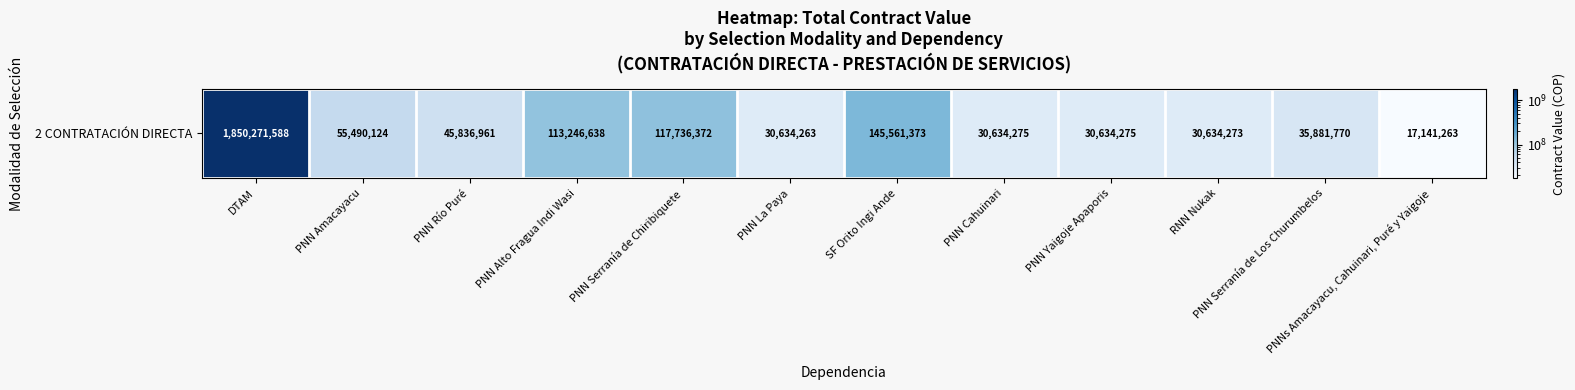

Reading right to left, extract all data points from this chart.

17141263	35881770	30634273	30634275	30634275	145561373	30634263	117736372	113246638	45836961	55490124	1850271588